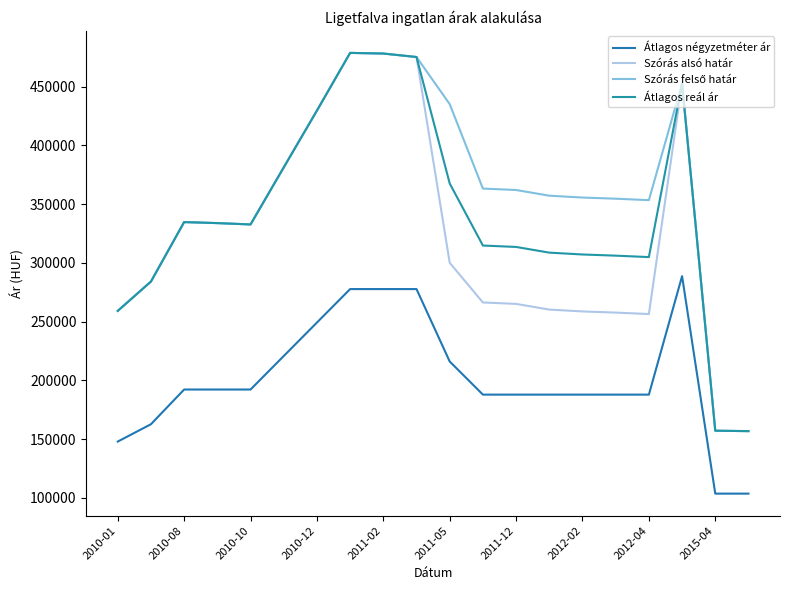

How many lines are shown in the chart?

4